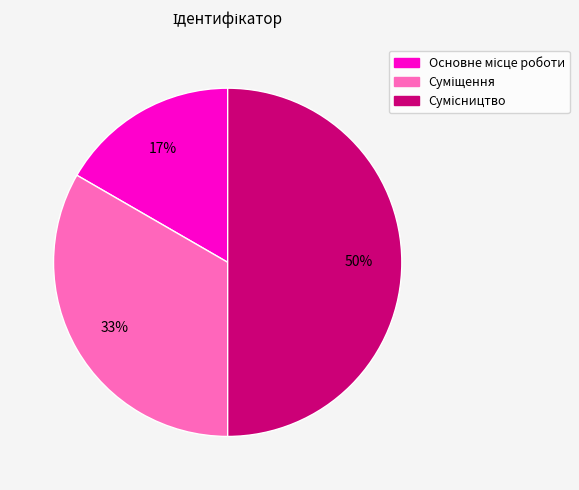

To the nearest percent, what is the average slice percentage?

33%